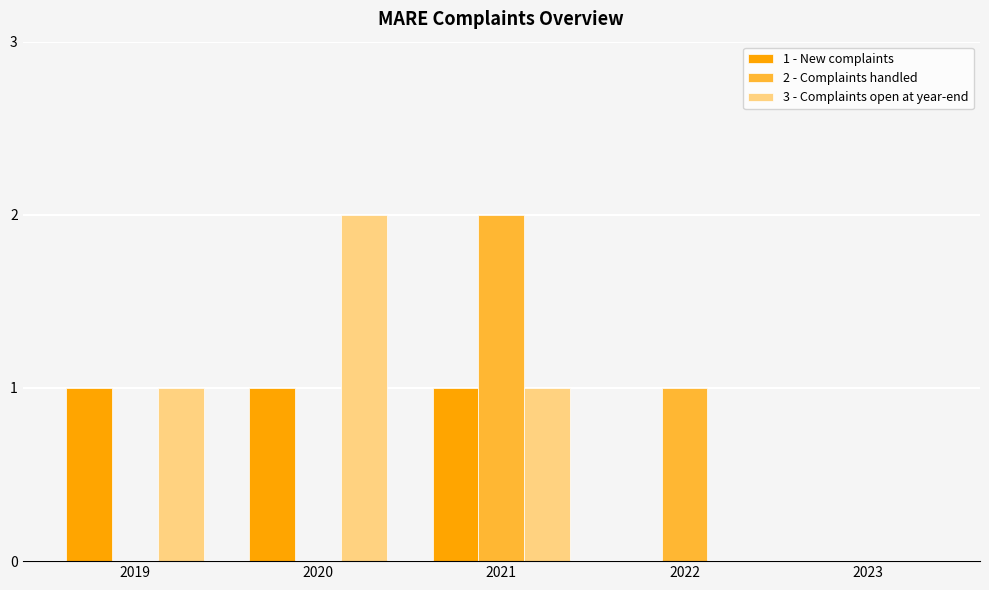

Reading left to right, what are all the values shown in this chart?

1 - New complaints: 1	1	1	0	0
2 - Complaints handled: 0	0	2	1	0
3 - Complaints open at year-end: 1	2	1	0	0